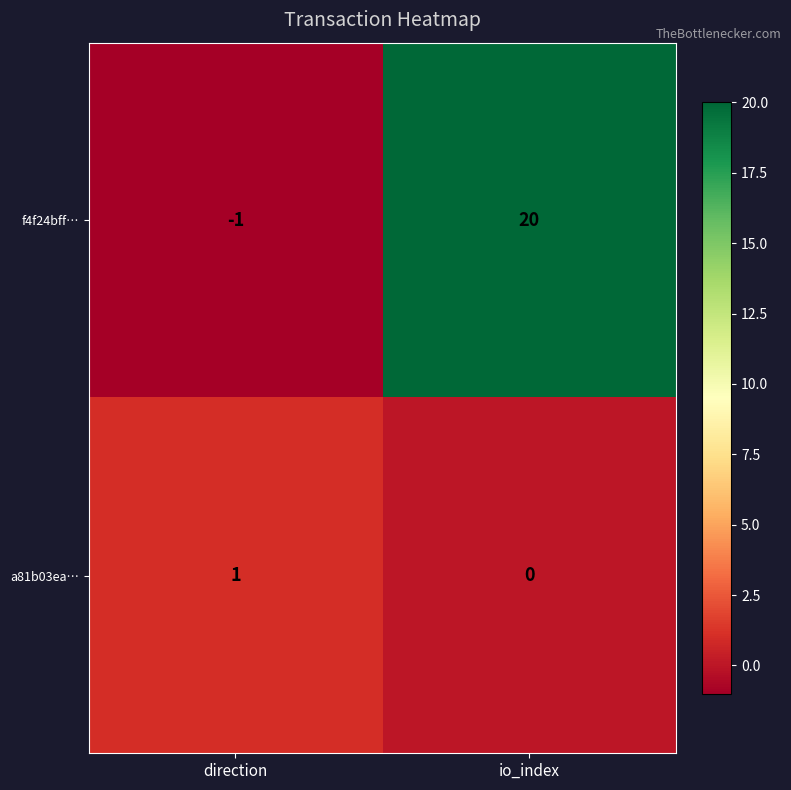

At how many categories does at least one series exceed 6?

1